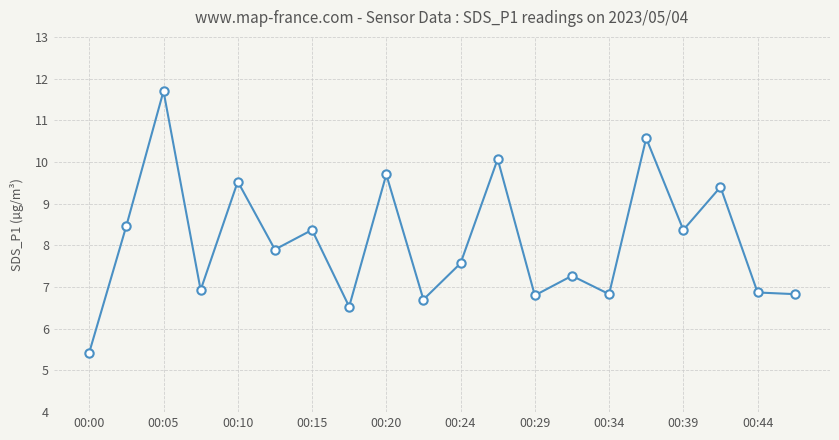

What is the value of the 3rd point from the left?

11.7